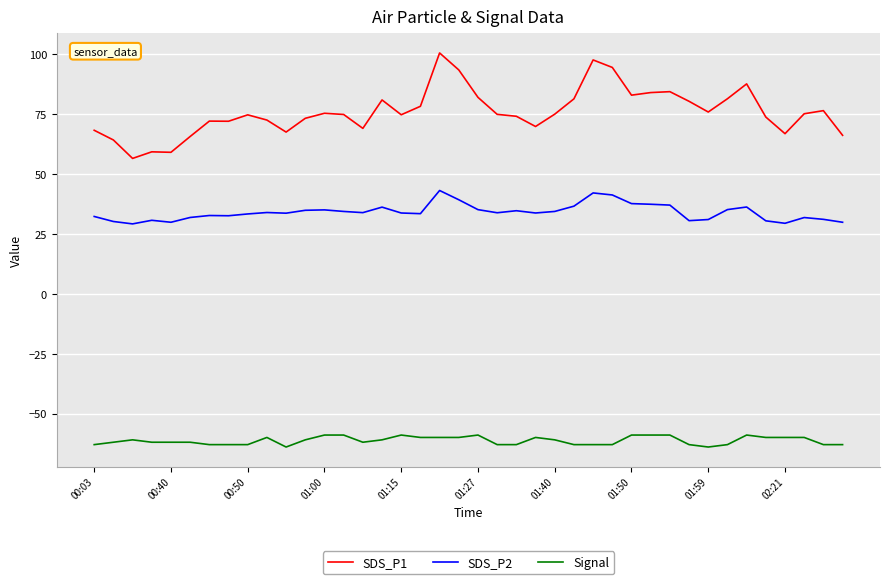

Which series has the largest range (max minus min)?

SDS_P1